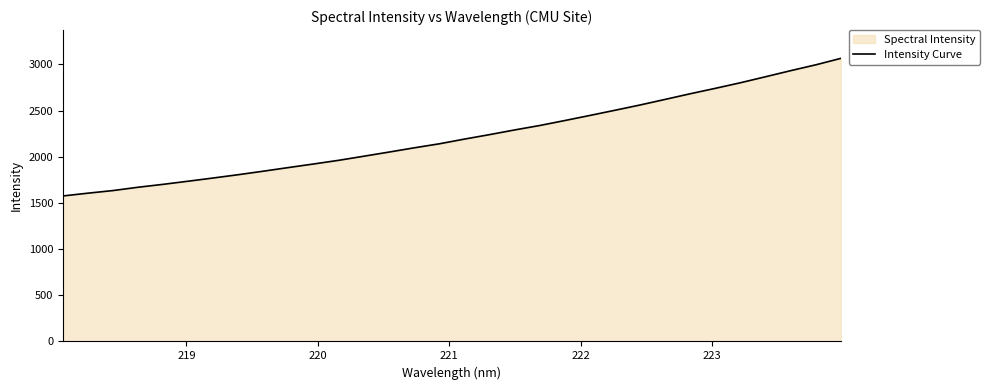

What is the difference between the maximum and minimum values?

1489.4